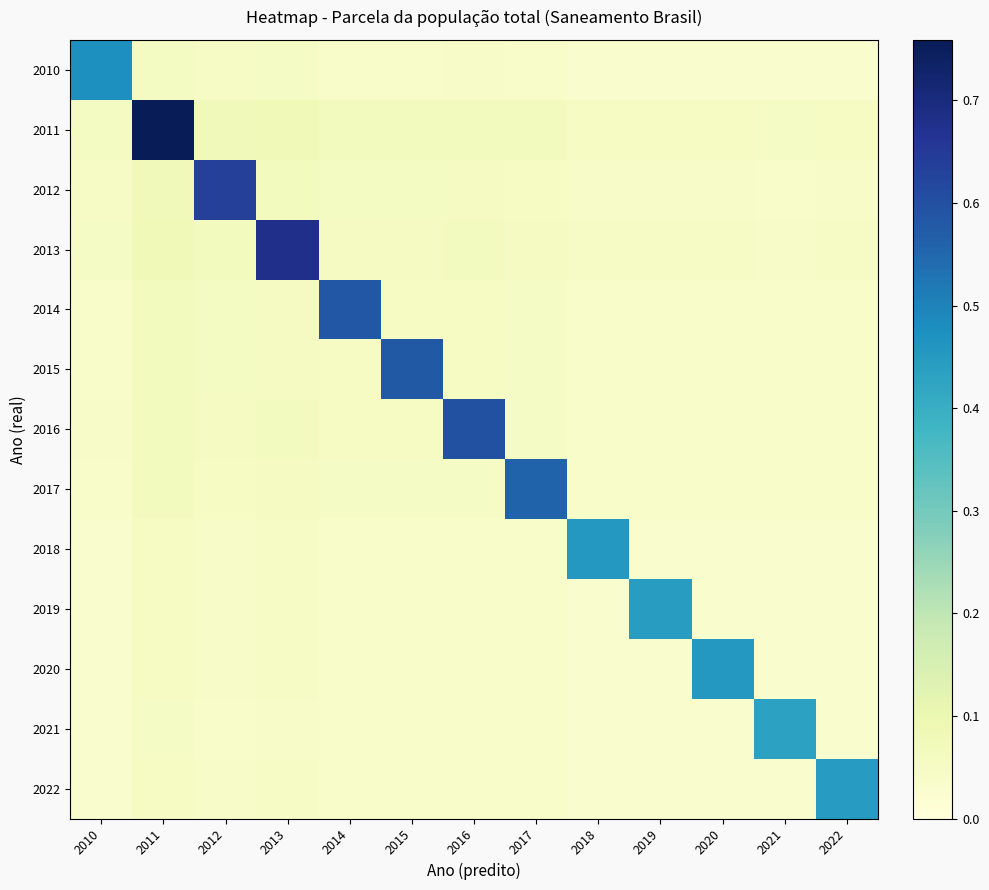

Reading left to right, what are all the values shown in this chart?

2010: 2010=0.5	2011=0.1	2012=0.0	2013=0.0	2014=0.0	2015=0.0	2016=0.0	2017=0.0	2018=0.0	2019=0.0	2020=0.0	2021=0.0	2022=0.0
2011: 2010=0.1	2011=0.8	2012=0.1	2013=0.1	2014=0.1	2015=0.1	2016=0.1	2017=0.1	2018=0.1	2019=0.1	2020=0.1	2021=0.0	2022=0.1
2012: 2010=0.0	2011=0.1	2012=0.6	2013=0.1	2014=0.1	2015=0.1	2016=0.1	2017=0.1	2018=0.0	2019=0.0	2020=0.0	2021=0.0	2022=0.0
2013: 2010=0.0	2011=0.1	2012=0.1	2013=0.7	2014=0.1	2015=0.1	2016=0.1	2017=0.1	2018=0.0	2019=0.0	2020=0.0	2021=0.0	2022=0.0
2014: 2010=0.0	2011=0.1	2012=0.1	2013=0.1	2014=0.6	2015=0.1	2016=0.1	2017=0.0	2018=0.0	2019=0.0	2020=0.0	2021=0.0	2022=0.0
2015: 2010=0.0	2011=0.1	2012=0.1	2013=0.1	2014=0.1	2015=0.6	2016=0.1	2017=0.0	2018=0.0	2019=0.0	2020=0.0	2021=0.0	2022=0.0
2016: 2010=0.0	2011=0.1	2012=0.1	2013=0.1	2014=0.1	2015=0.1	2016=0.6	2017=0.0	2018=0.0	2019=0.0	2020=0.0	2021=0.0	2022=0.0
2017: 2010=0.0	2011=0.1	2012=0.1	2013=0.1	2014=0.0	2015=0.0	2016=0.0	2017=0.6	2018=0.0	2019=0.0	2020=0.0	2021=0.0	2022=0.0
2018: 2010=0.0	2011=0.1	2012=0.0	2013=0.0	2014=0.0	2015=0.0	2016=0.0	2017=0.0	2018=0.5	2019=0.0	2020=0.0	2021=0.0	2022=0.0
2019: 2010=0.0	2011=0.1	2012=0.0	2013=0.0	2014=0.0	2015=0.0	2016=0.0	2017=0.0	2018=0.0	2019=0.4	2020=0.0	2021=0.0	2022=0.0
2020: 2010=0.0	2011=0.1	2012=0.0	2013=0.0	2014=0.0	2015=0.0	2016=0.0	2017=0.0	2018=0.0	2019=0.0	2020=0.5	2021=0.0	2022=0.0
2021: 2010=0.0	2011=0.0	2012=0.0	2013=0.0	2014=0.0	2015=0.0	2016=0.0	2017=0.0	2018=0.0	2019=0.0	2020=0.0	2021=0.4	2022=0.0
2022: 2010=0.0	2011=0.1	2012=0.0	2013=0.0	2014=0.0	2015=0.0	2016=0.0	2017=0.0	2018=0.0	2019=0.0	2020=0.0	2021=0.0	2022=0.4